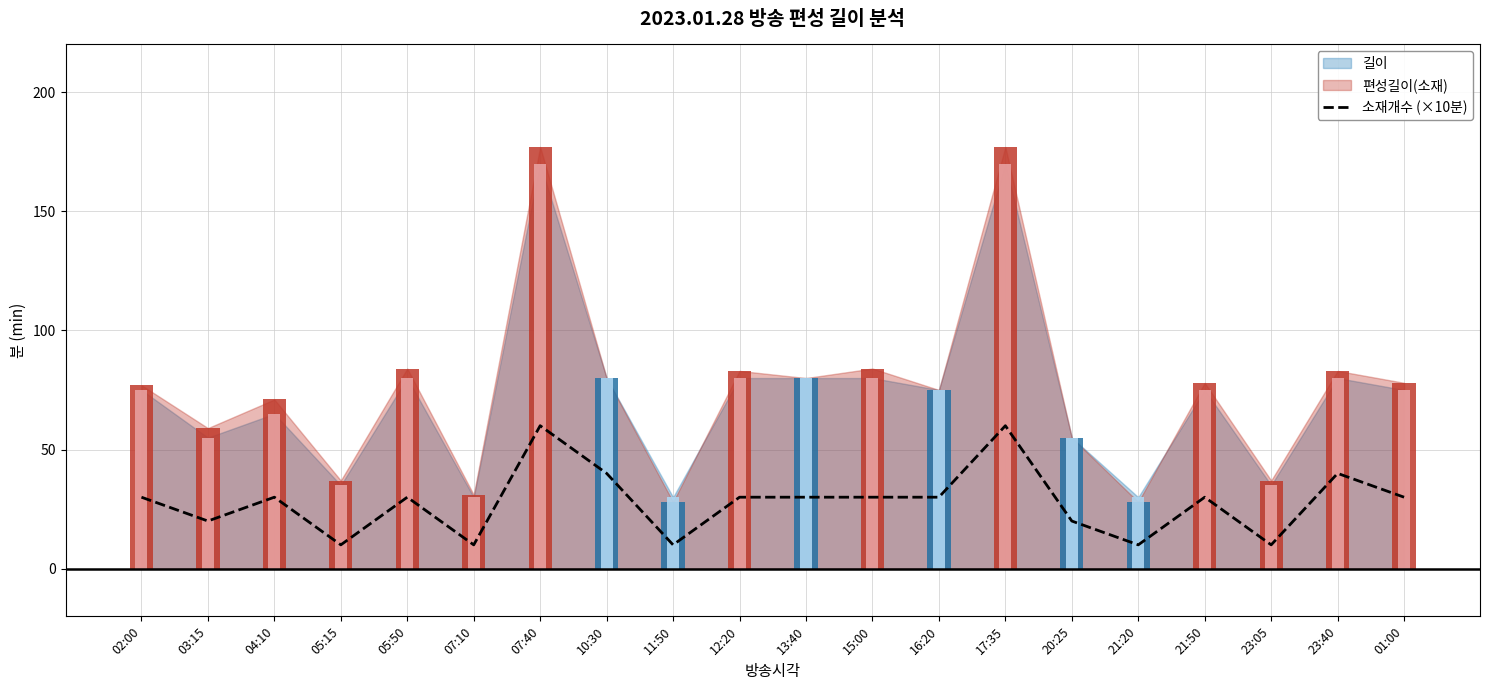

How many bars are there in total?

20